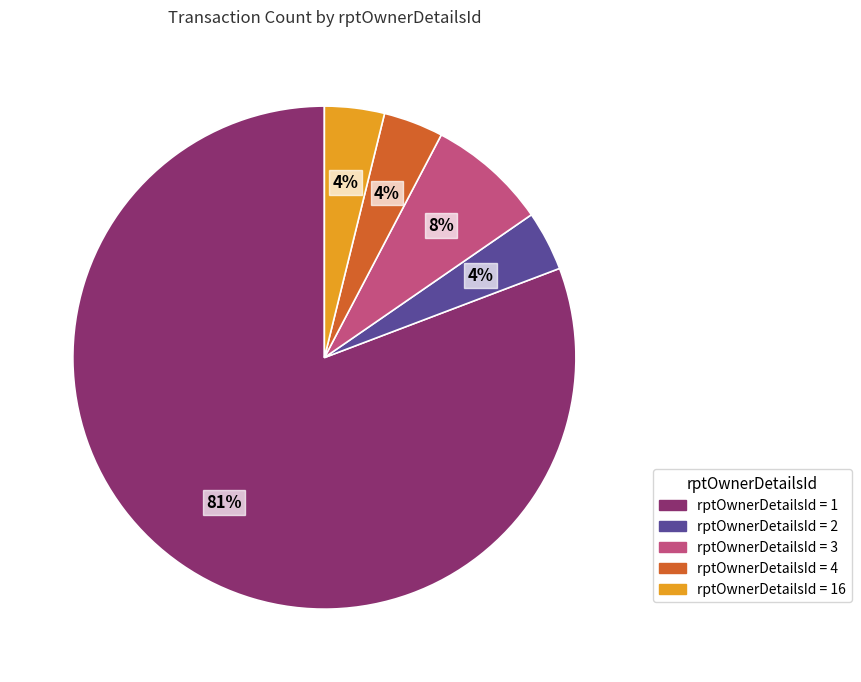

To the nearest percent, what is the average slice percentage?

20%